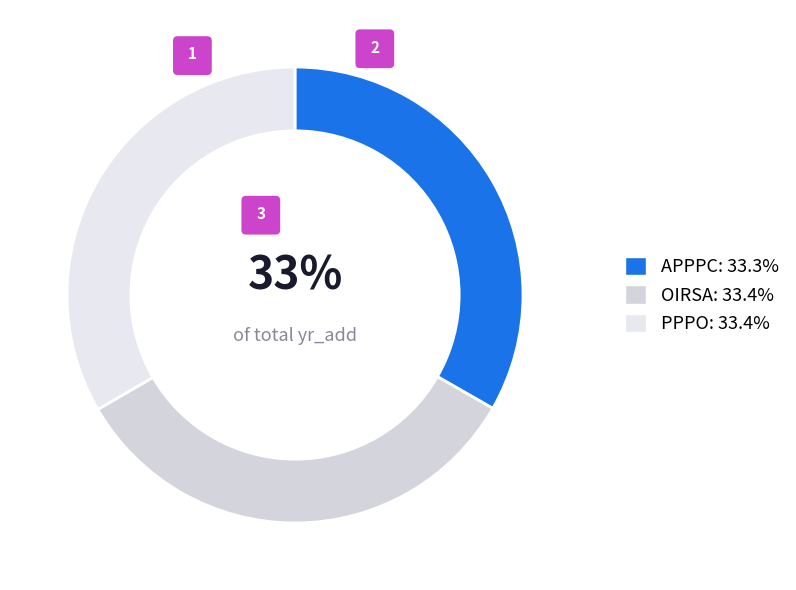

Count the number of slices in the pie.

3